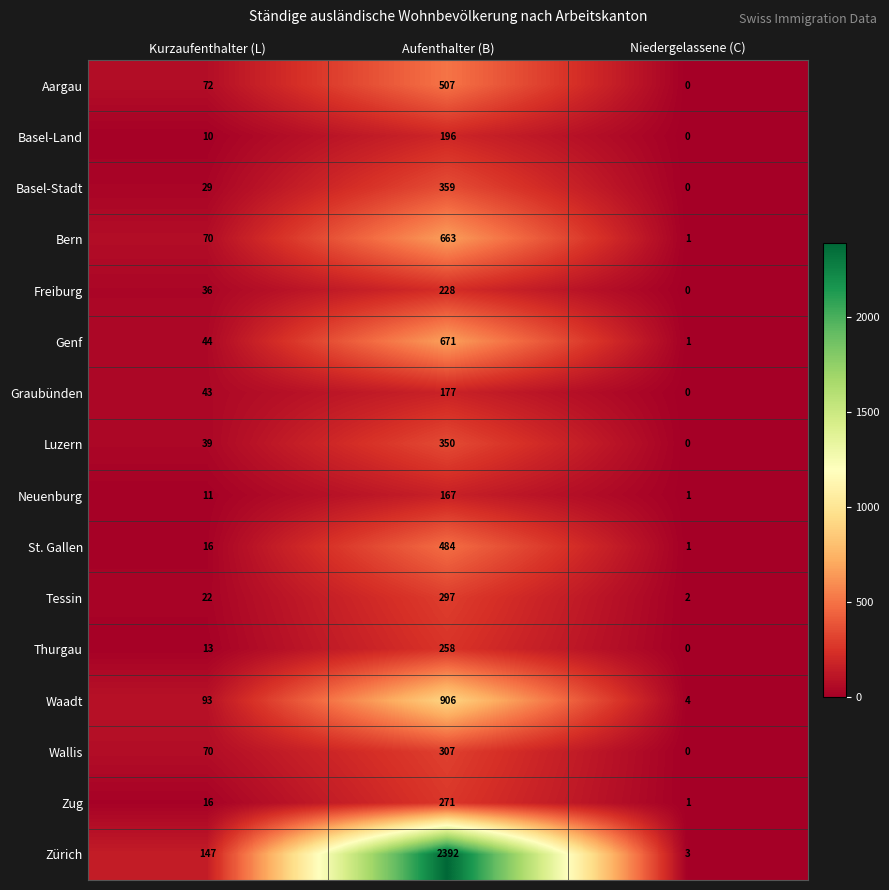

Rank the series by their maximum value, from lowest to highest.

Neuenburg, Graubünden, Basel-Land, Freiburg, Thurgau, Zug, Tessin, Wallis, Luzern, Basel-Stadt, St. Gallen, Aargau, Bern, Genf, Waadt, Zürich